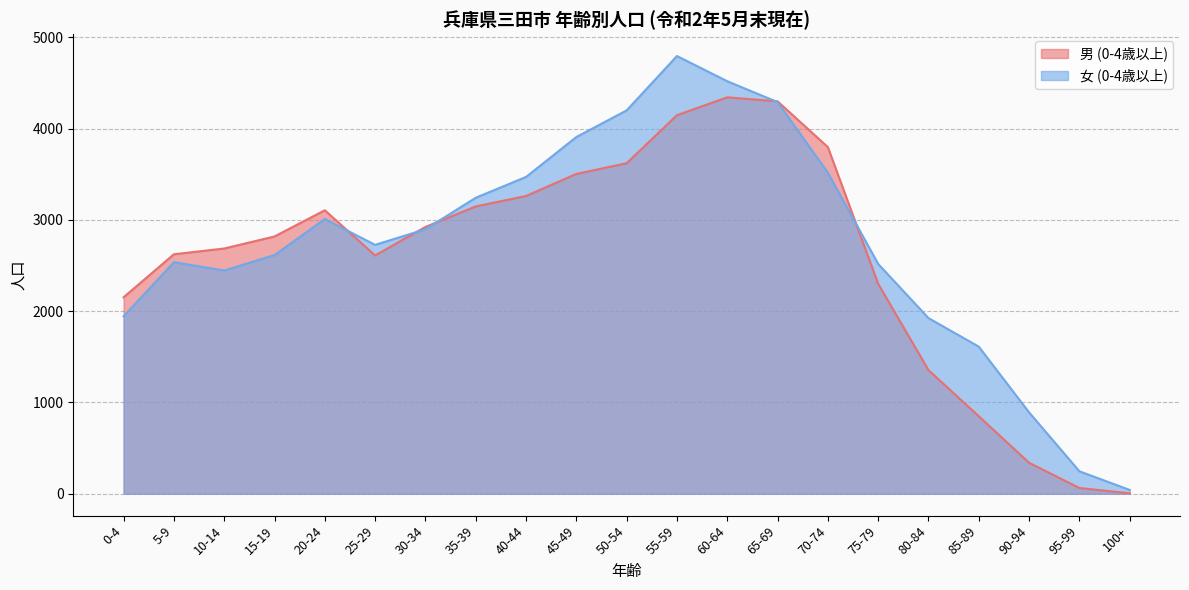

How many times do 女 (0-4歳以上) and 男 (0-4歳以上) cross each other?

5